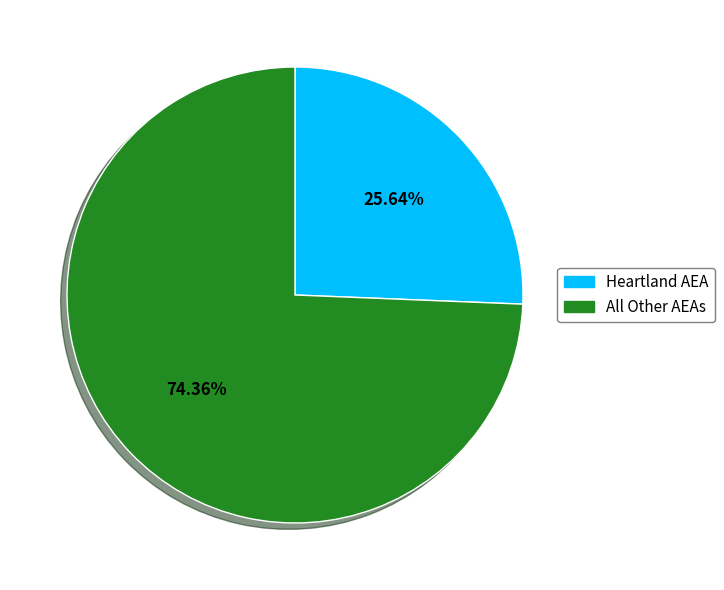

Combined, do All Other AEAs and Heartland AEA account for over 50%?

Yes